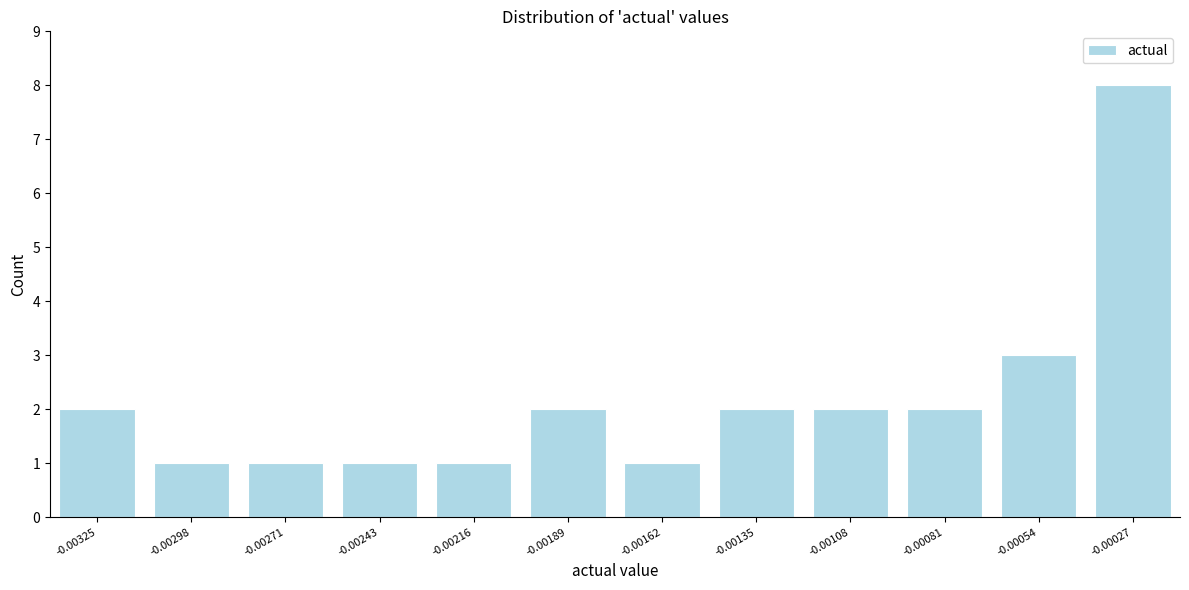

Reading left to right, list all the values displayed in this chart.

2	1	1	1	1	2	1	2	2	2	3	8